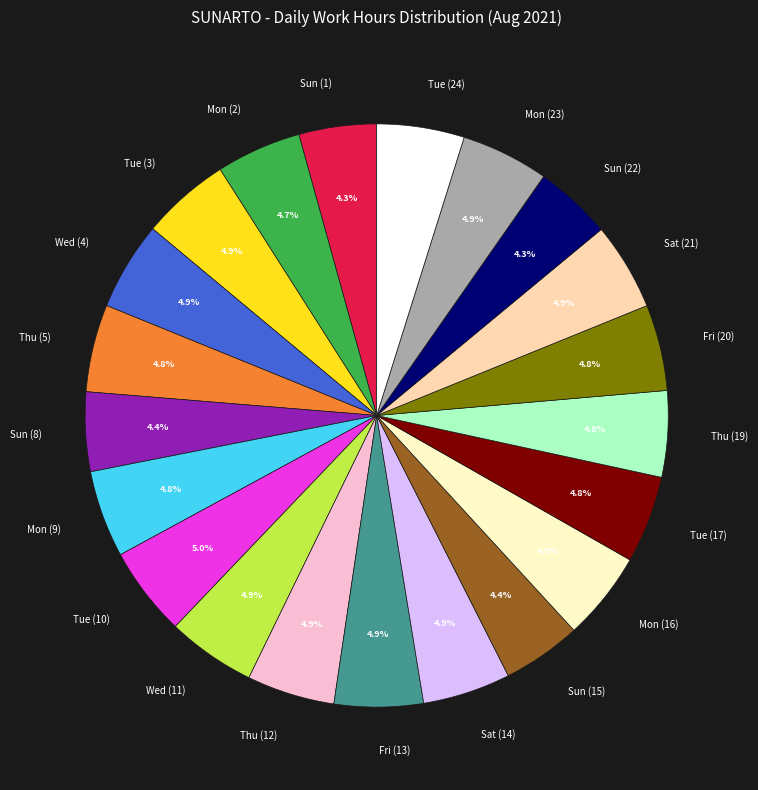

What percentage is NOT represented by Thu (5)?

95.2%